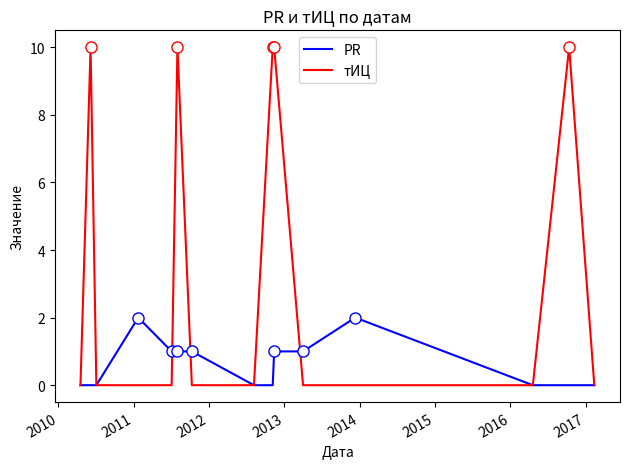

Reading right to left, transcribe all the data shown in this chart.

PR: 0	0	0	2	1	1	0	0	1	1	1	2	0	0	0
тИЦ: 0	10	0	0	0	10	10	0	0	10	0	0	0	10	0